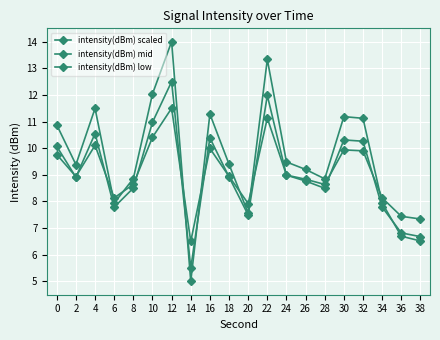

What is the minimum value shown in the chart?

5.0